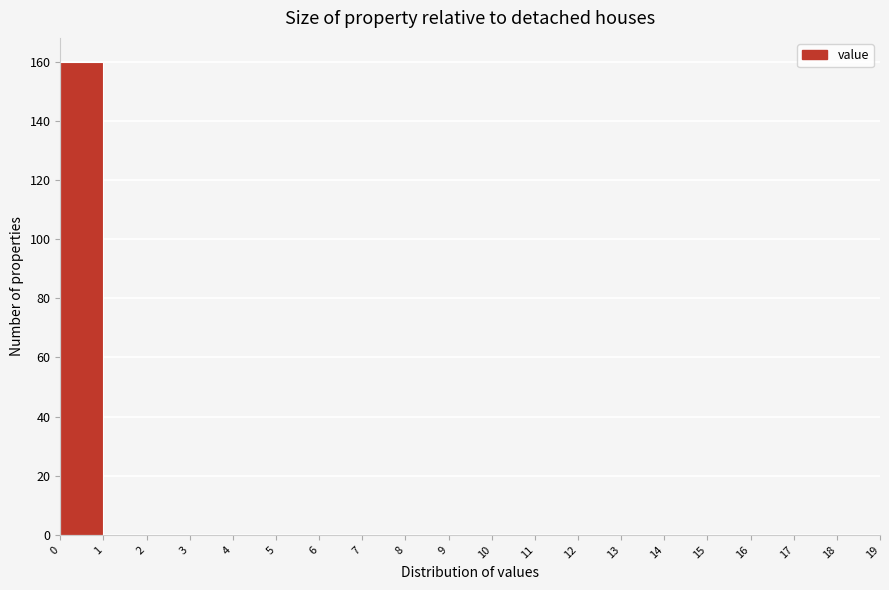

Which range on the x-axis has the tallest bar?

0 to 1